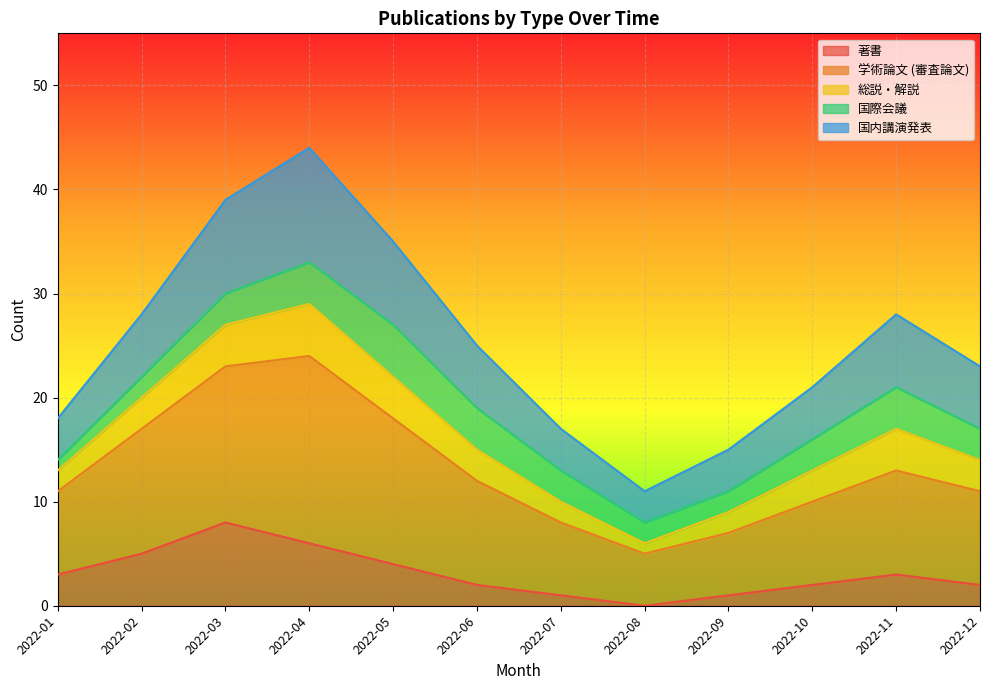

What is the highest value of the 著書 series?

8